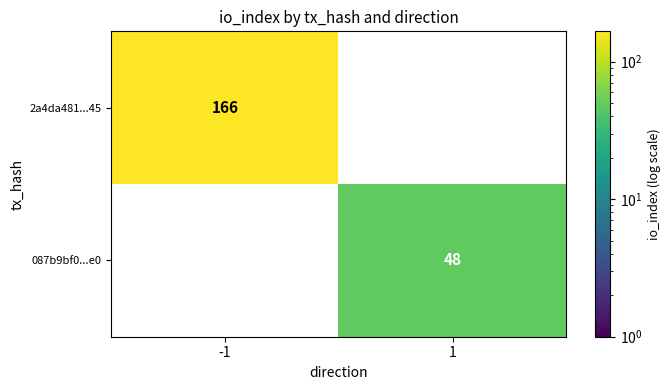

The value of 087b9bf0...e0 at 1 is 21. True or false?

False